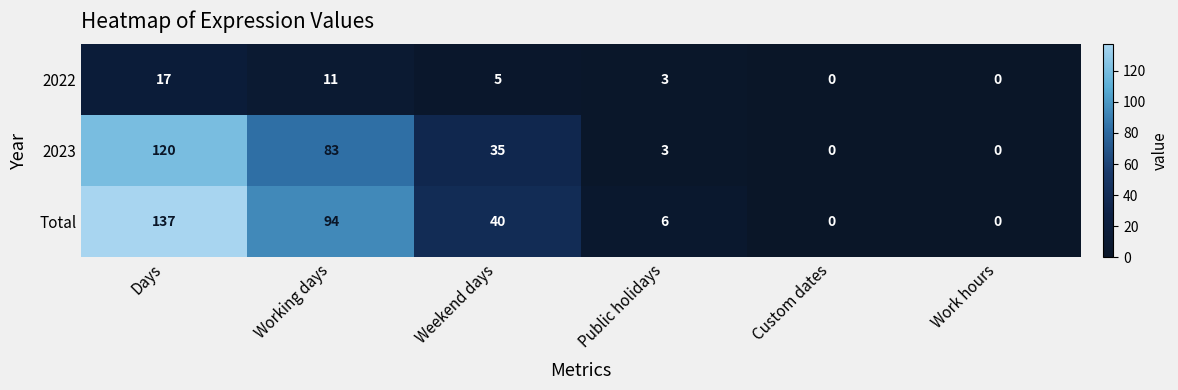

At Work hours, list the series in order from smallest to largest.

2022, 2023, Total